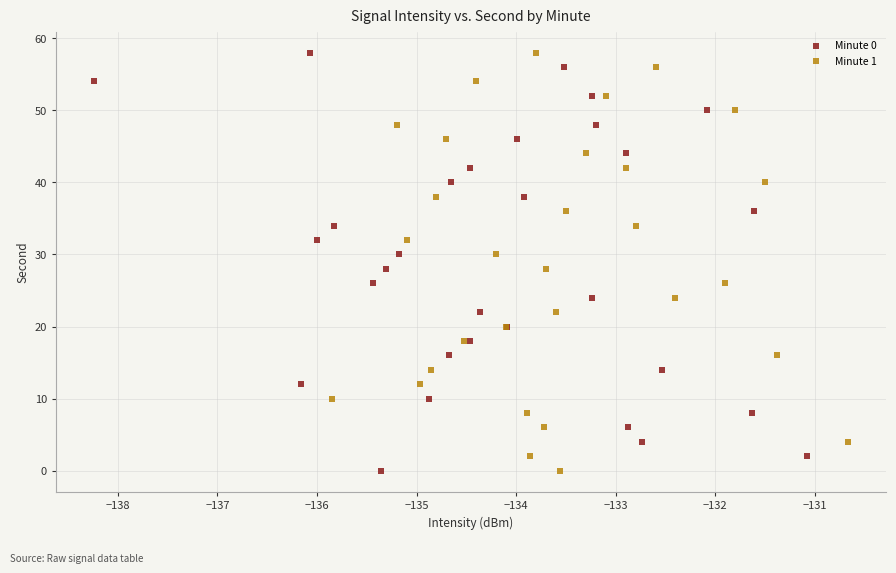

What are all the series names shown in the legend?

Minute 0, Minute 1